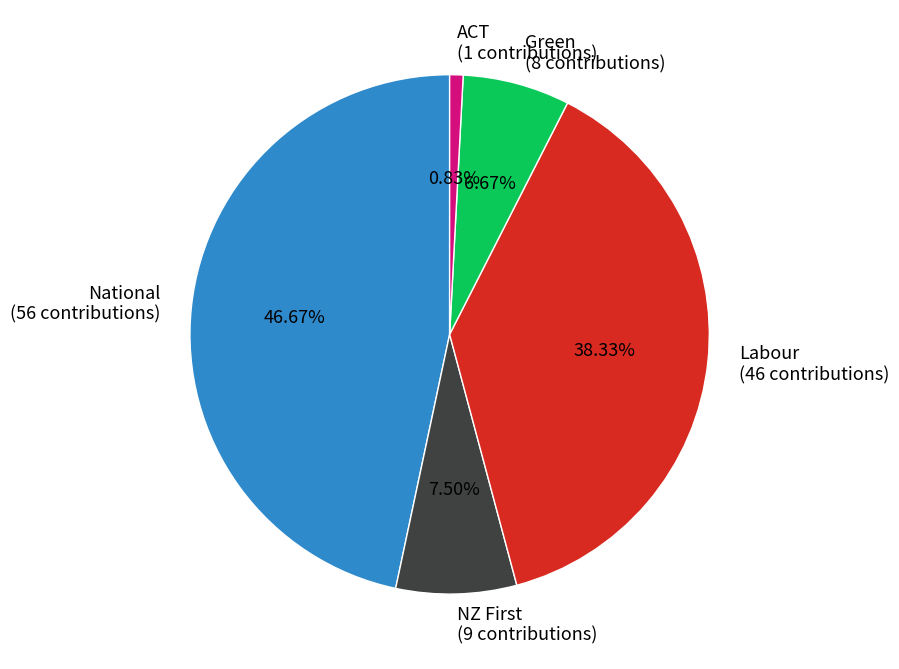

How many slices are in this pie chart?

5